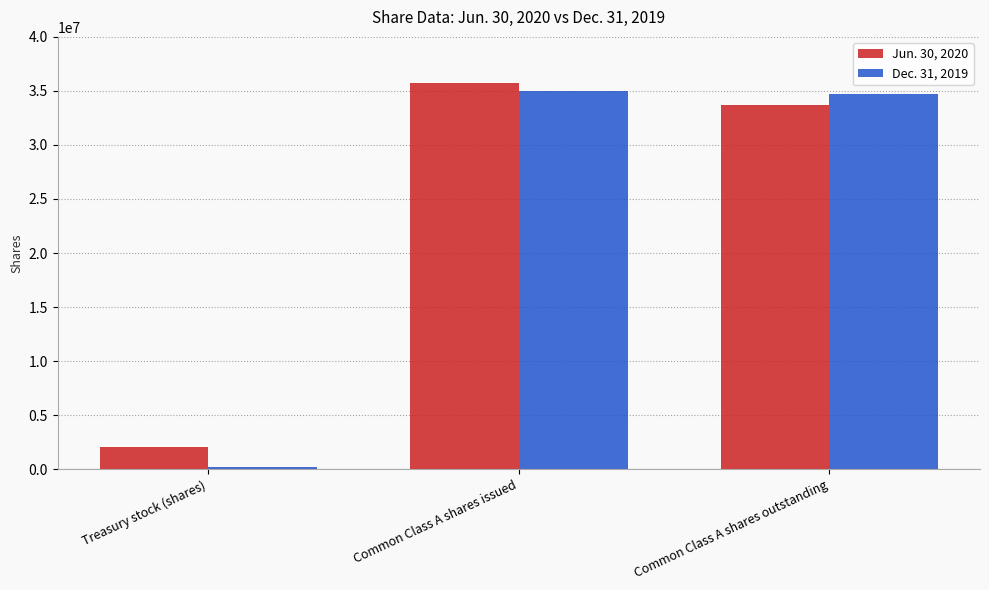

What is the label of the 1st bar from the right?

Common Class A shares outstanding